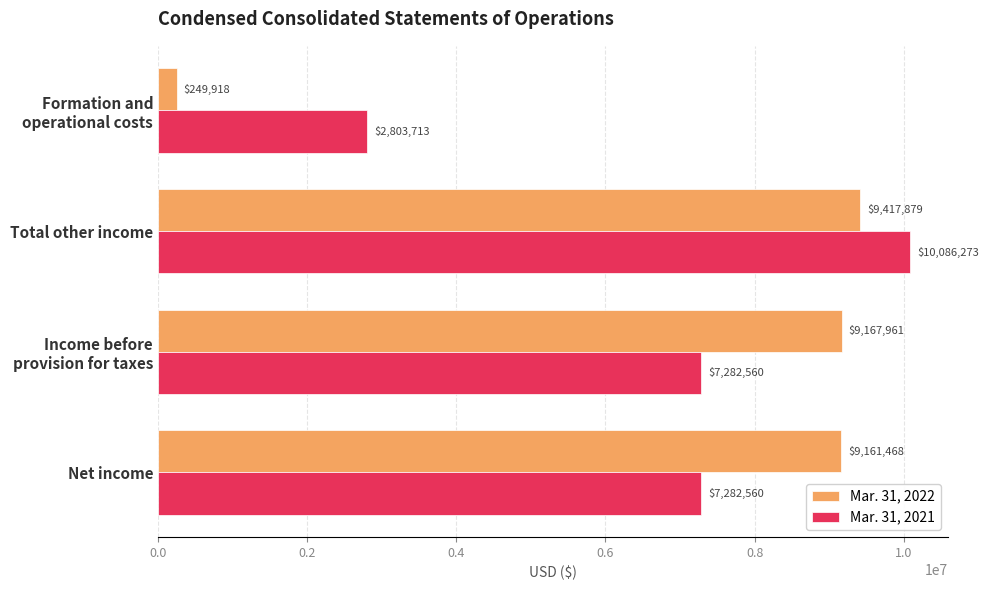

The Mar. 31, 2021 series shows 7282560 at Net income. True or false?

True